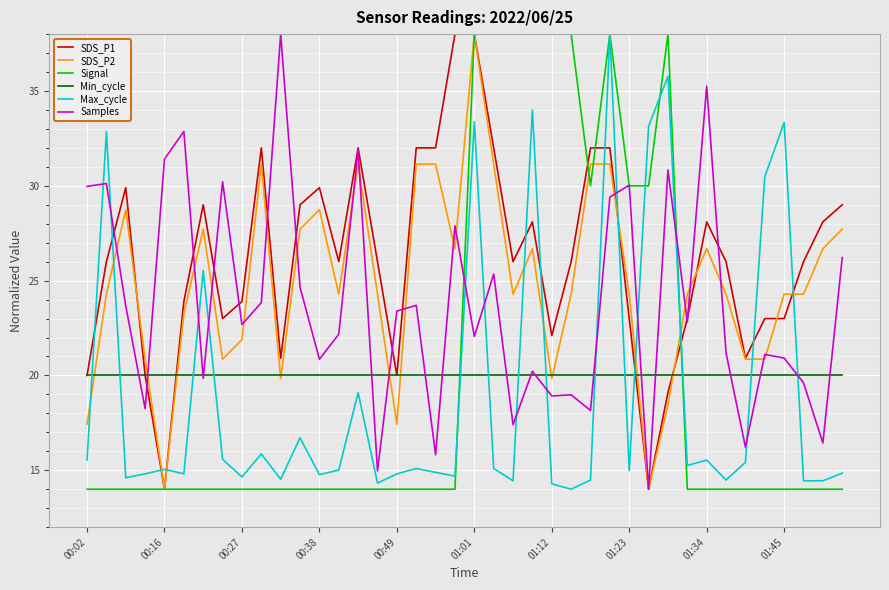

Which series has the largest total across all categories?

SDS_P1